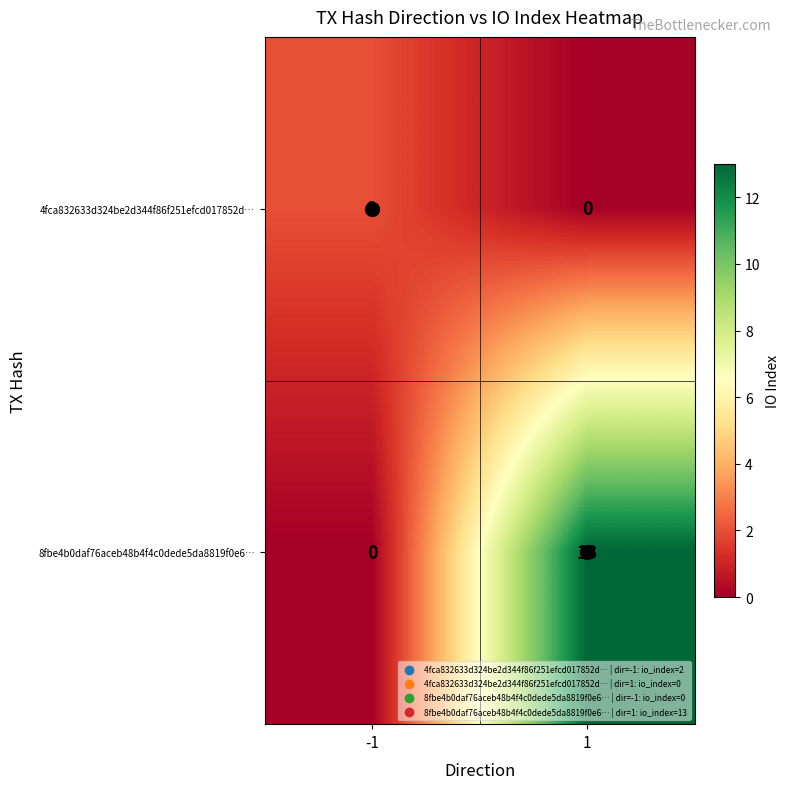

What value does the 8fbe4b0daf76aceb48b4f4c0dede5da8819f0e6… series have at 1, to the nearest 5?

15